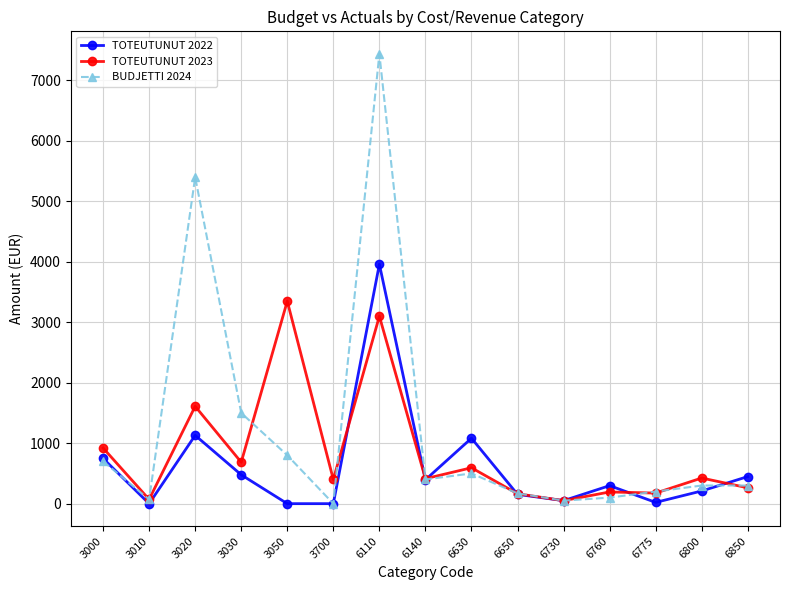

At which category does BUDJETTI 2024 reach its first local valley?

3010